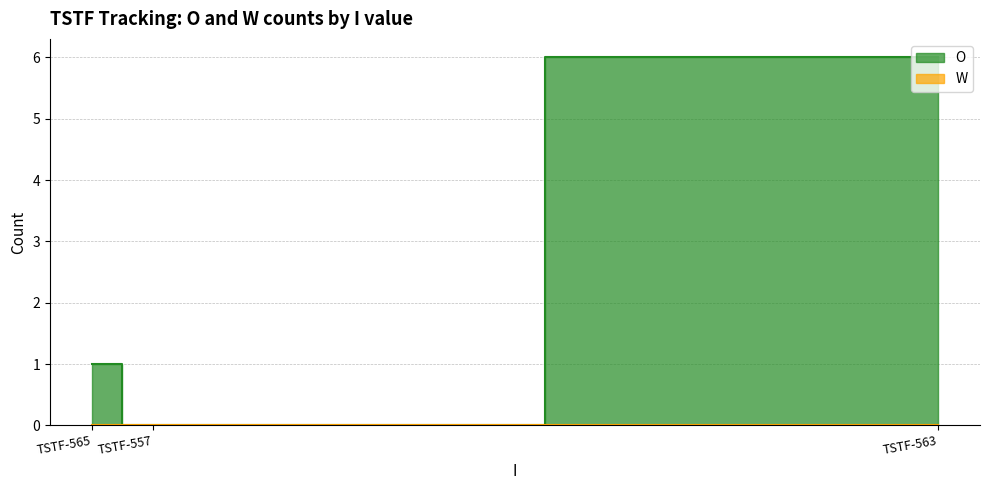

Which series changed the most between TSTF-563 and TSTF-557?

O